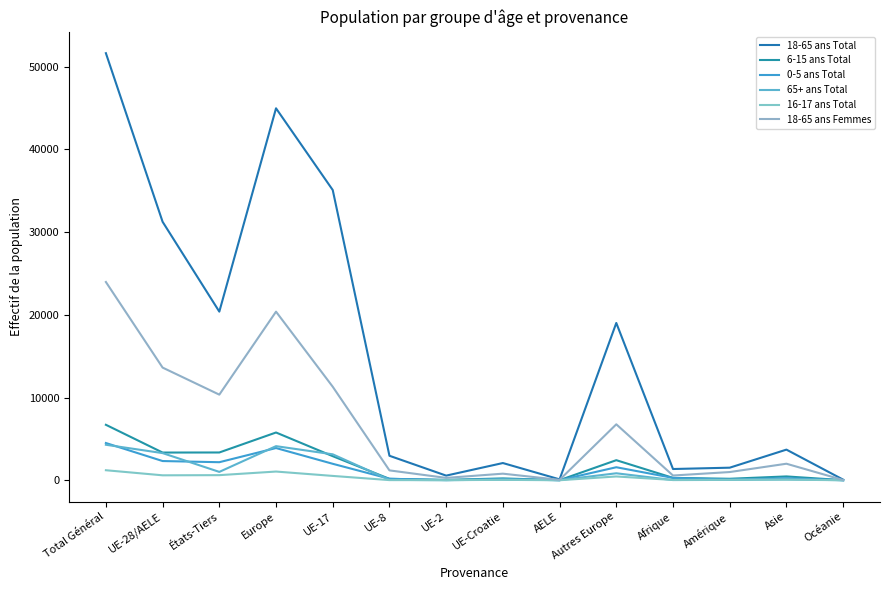

How many interior local peaks does the 16-17 ans Total series have?

4